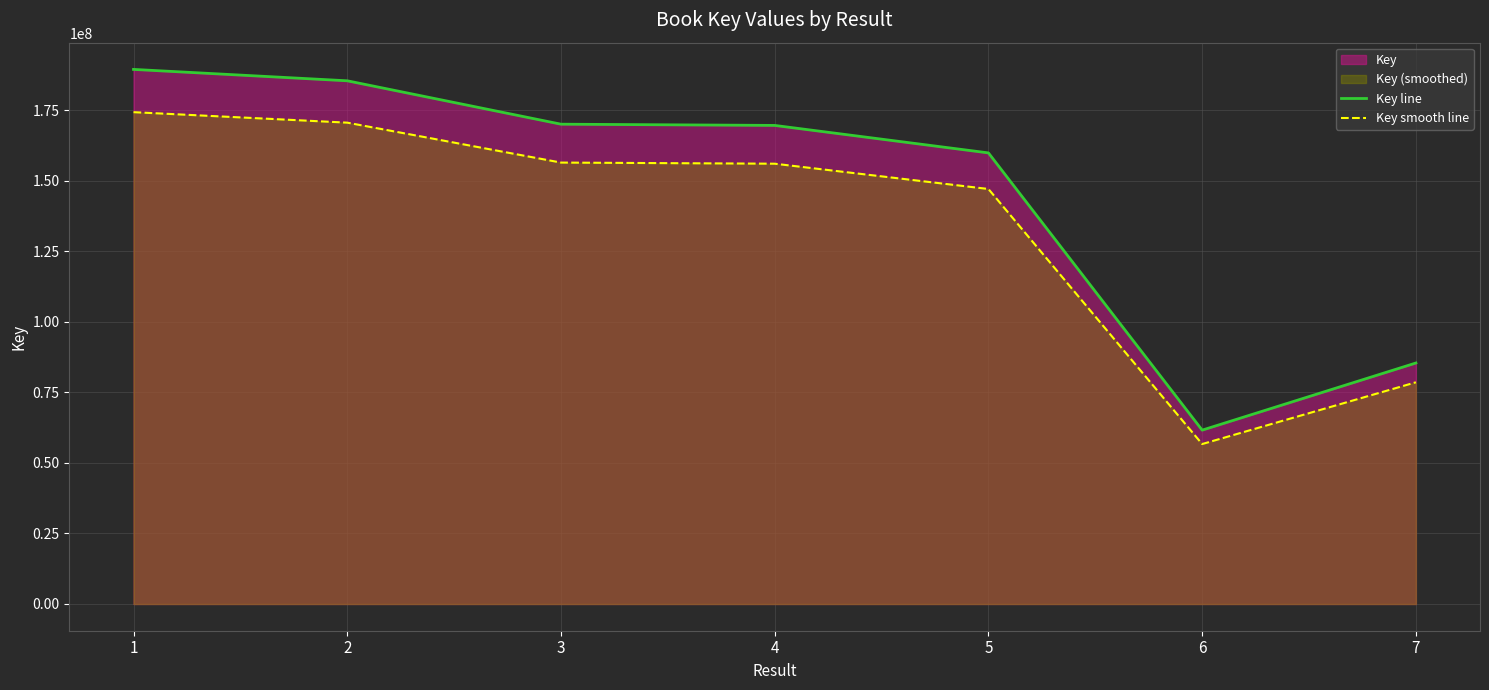

Reading left to right, extract all data points from this chart.

Key line: 189463506.0	185424649.0	170044479.0	169608516.0	159870081.0	61614552.0	85407906.0
Key smooth line: 174306425.5	170590677.1	156440920.7	156039834.7	147080474.5	56685387.8	78575273.5